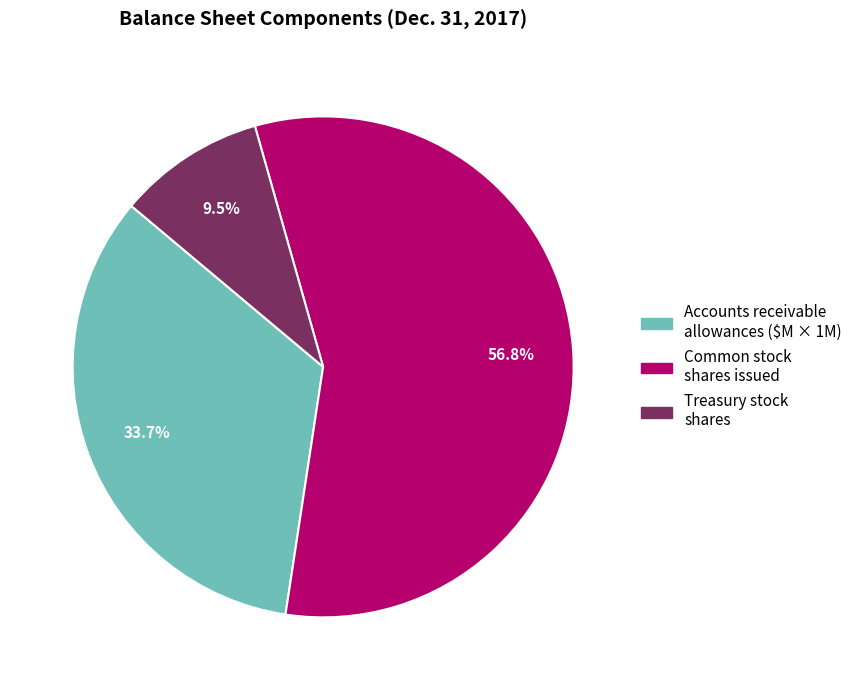

Is there any slice that represents more than half of the pie?

Yes